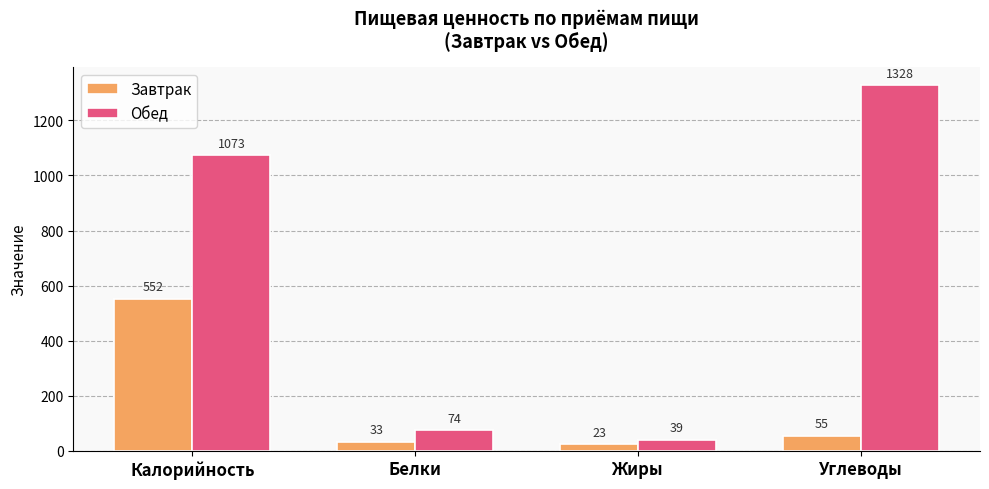

How many values in the Завтрак series are below 55?

2